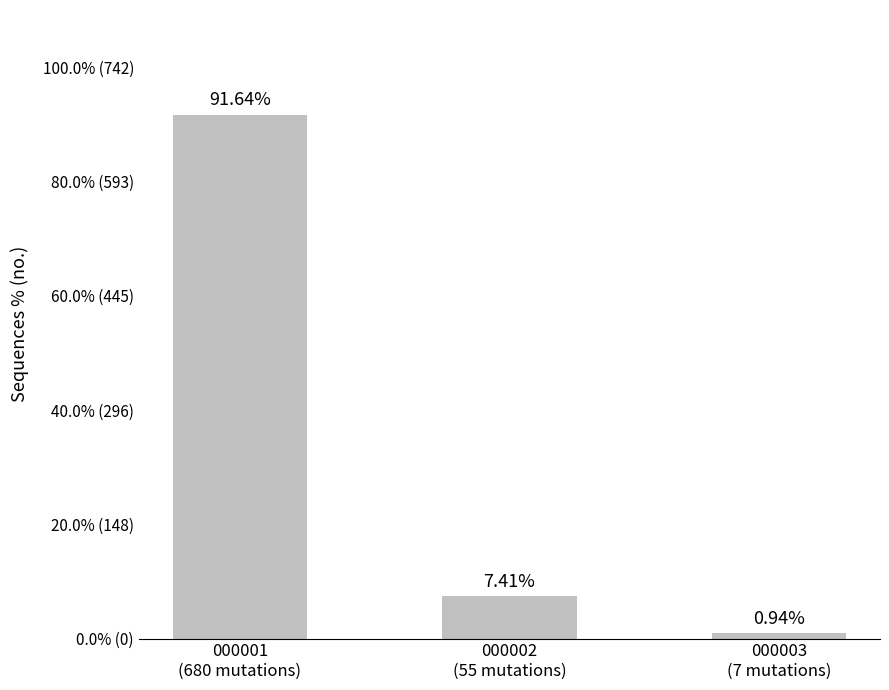

What is the difference between the maximum and minimum values?

90.7